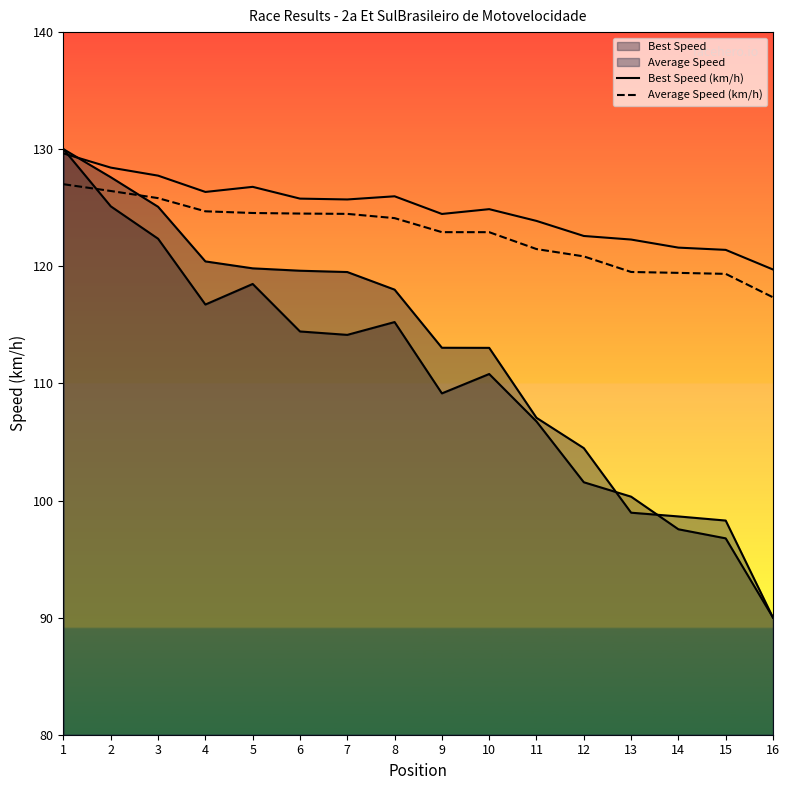

What is the value of the Average Speed (km/h) point at the 11th from the left?

121.5